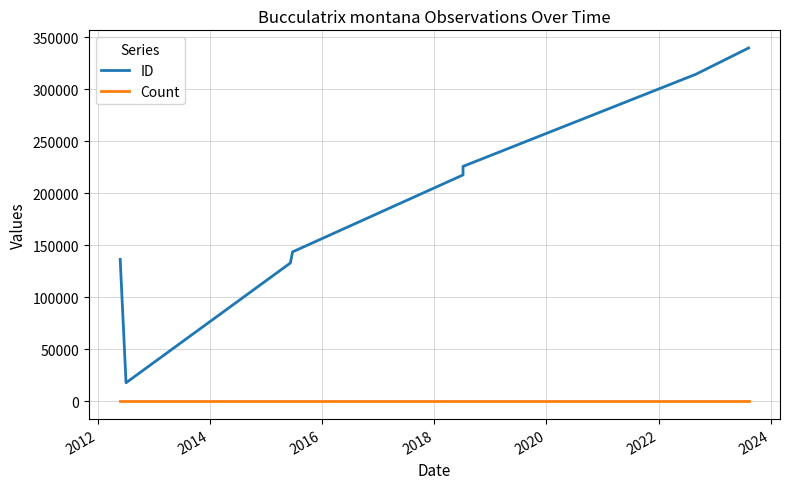

What is the difference between the highest and lowest values at 2018?

217581